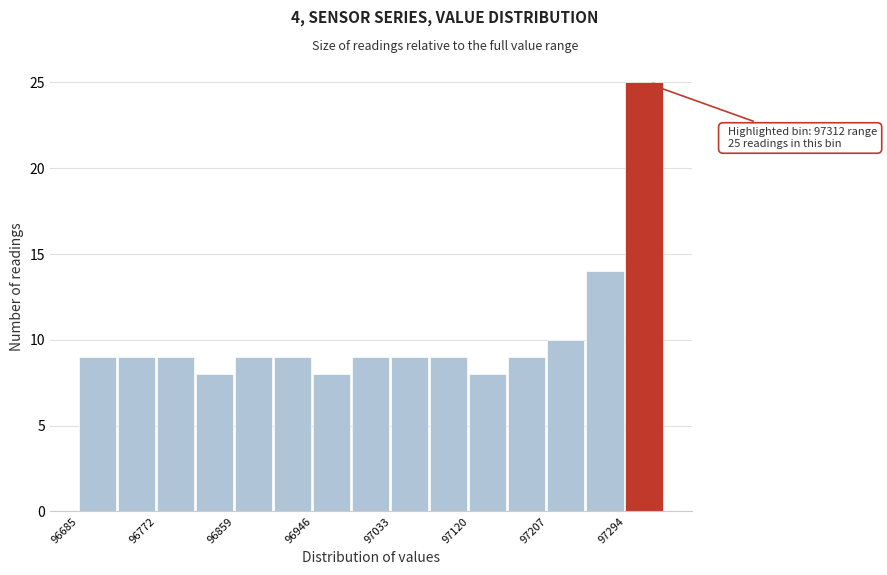

Which range on the x-axis has the tallest bar?

97290 to 97340